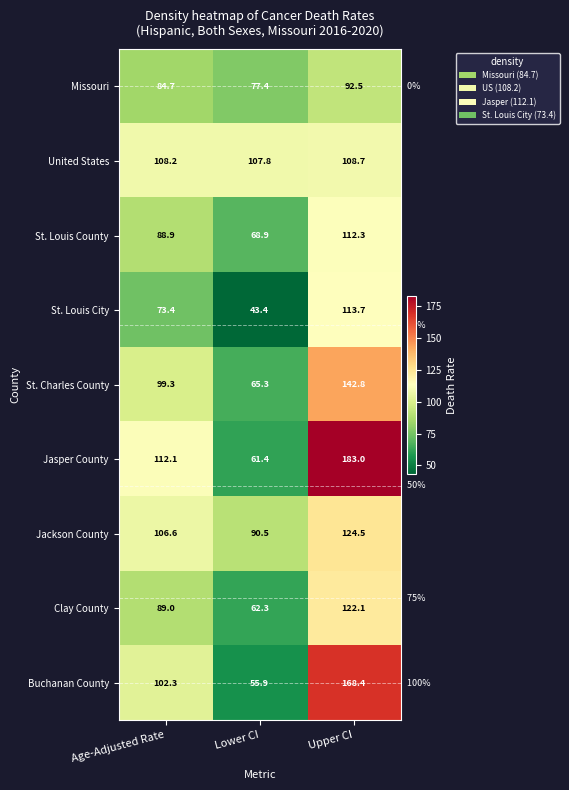

At which category is the sum across all series the highest?

Upper CI